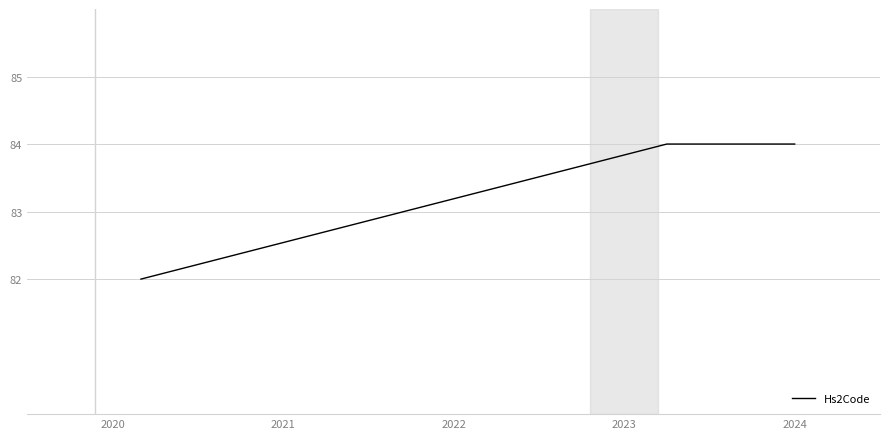

How many distinct data groups are displayed?

1